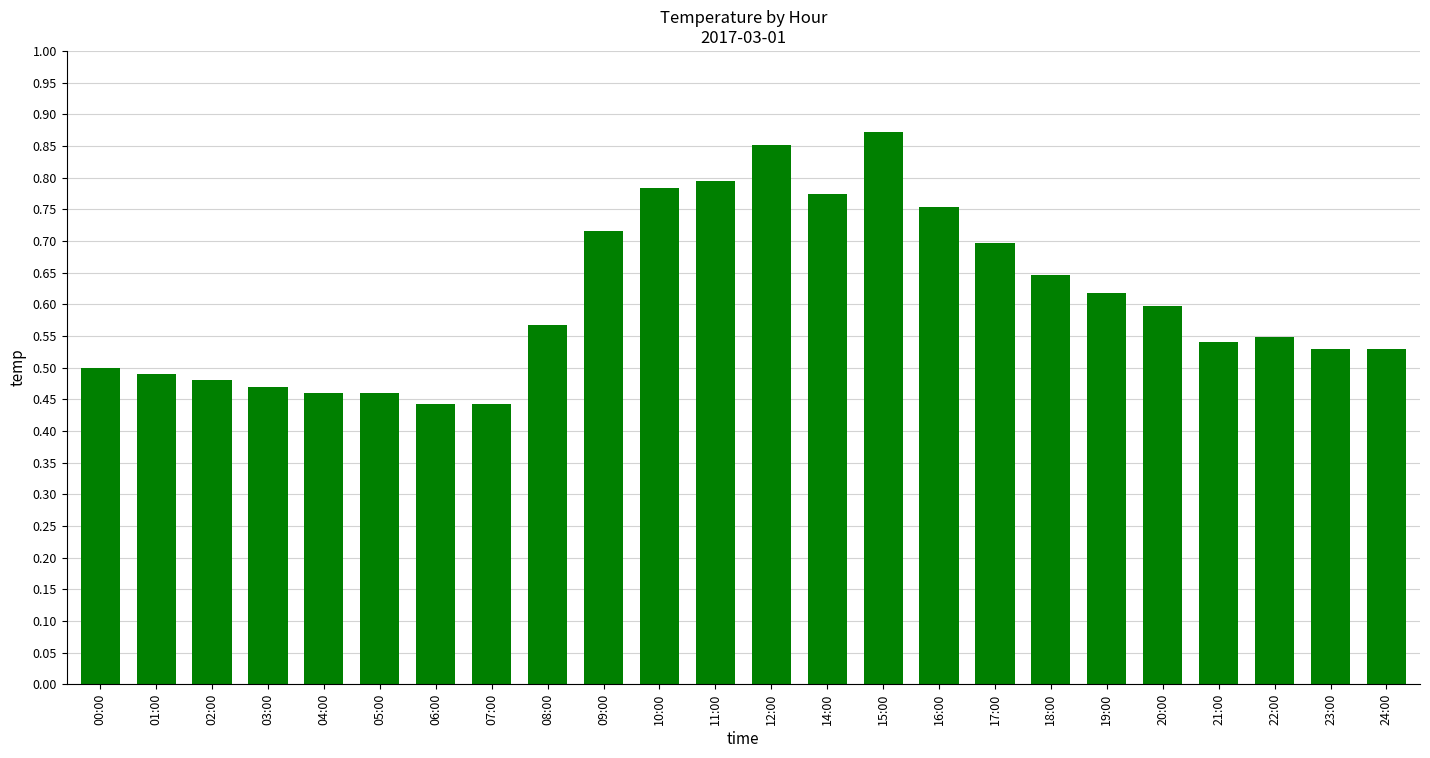

The value at 16:00 is 19.6. True or false?

False